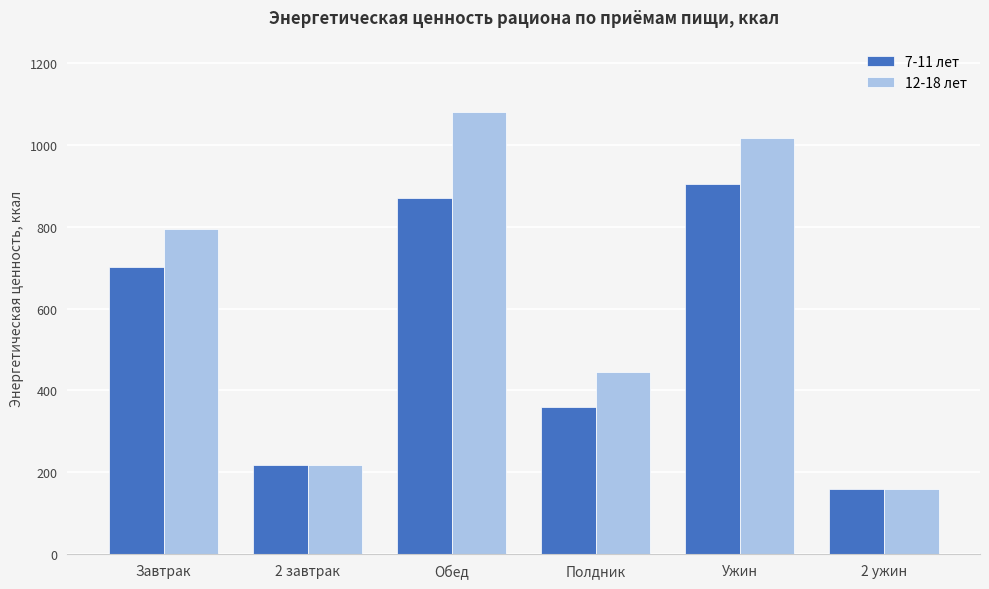

Which series has the largest total across all categories?

12-18 лет